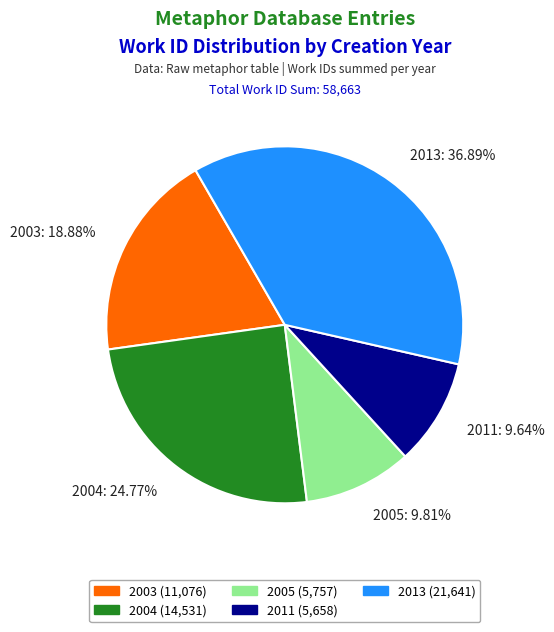

Which category has the biggest portion of the pie?

2013: 36.89%